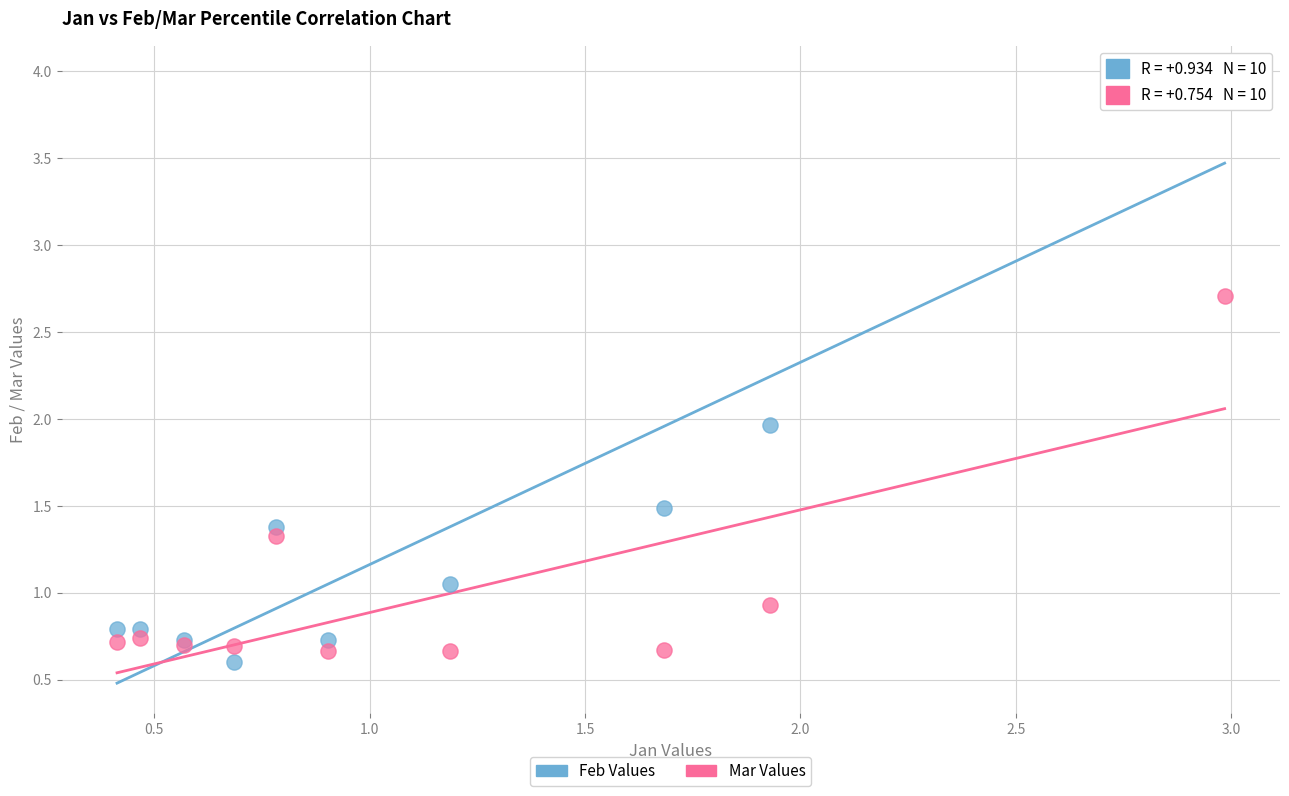

Which series has the largest Y range (max minus min)?

Feb Values